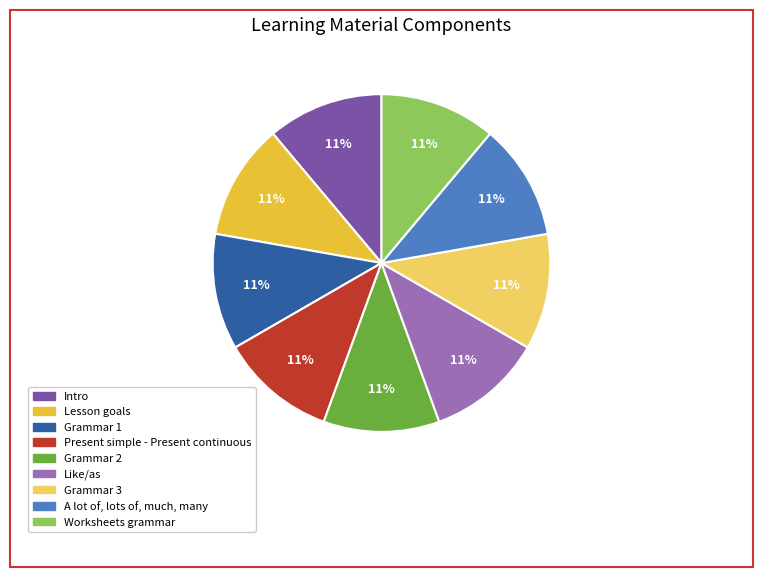

Does Lesson goals represent more than half of the total?

No